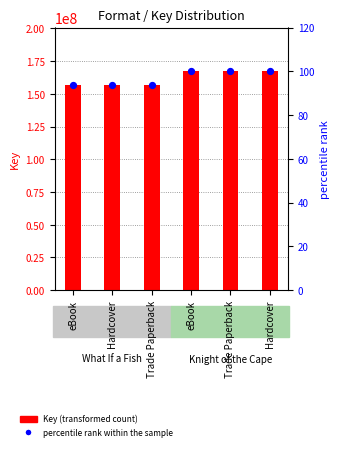

What are all the series names shown in the legend?

Key (transformed count), percentile rank within the sample